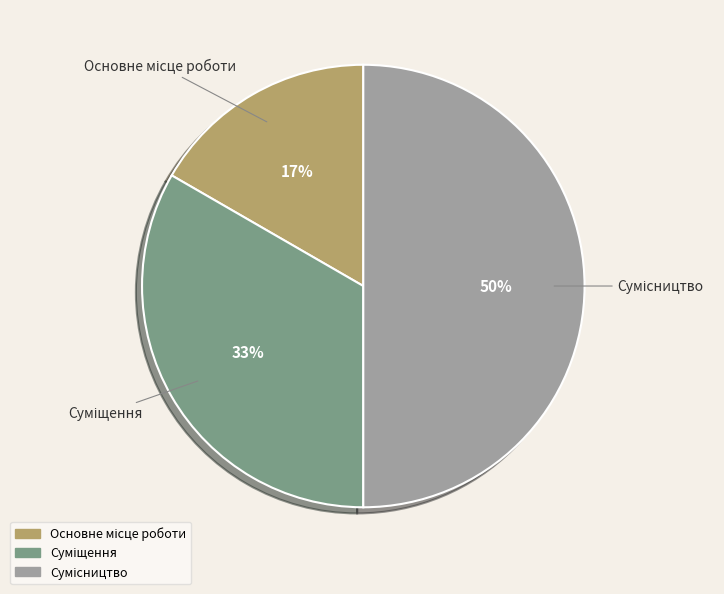

How many slices are in this pie chart?

3